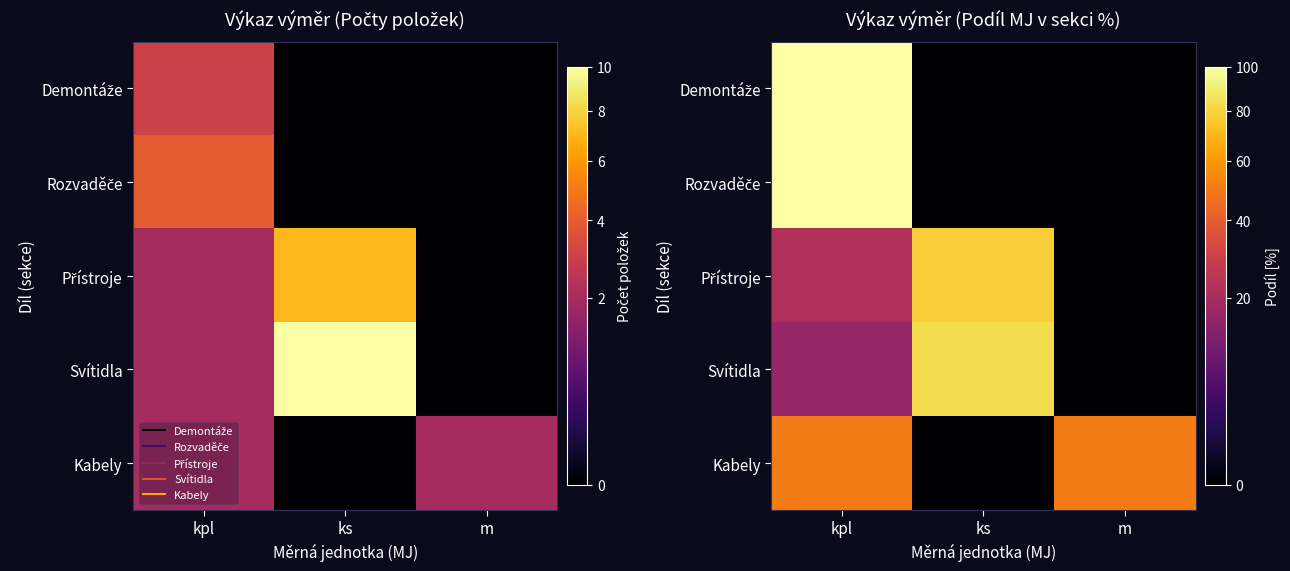

At which category is the sum across all series the highest?

kpl